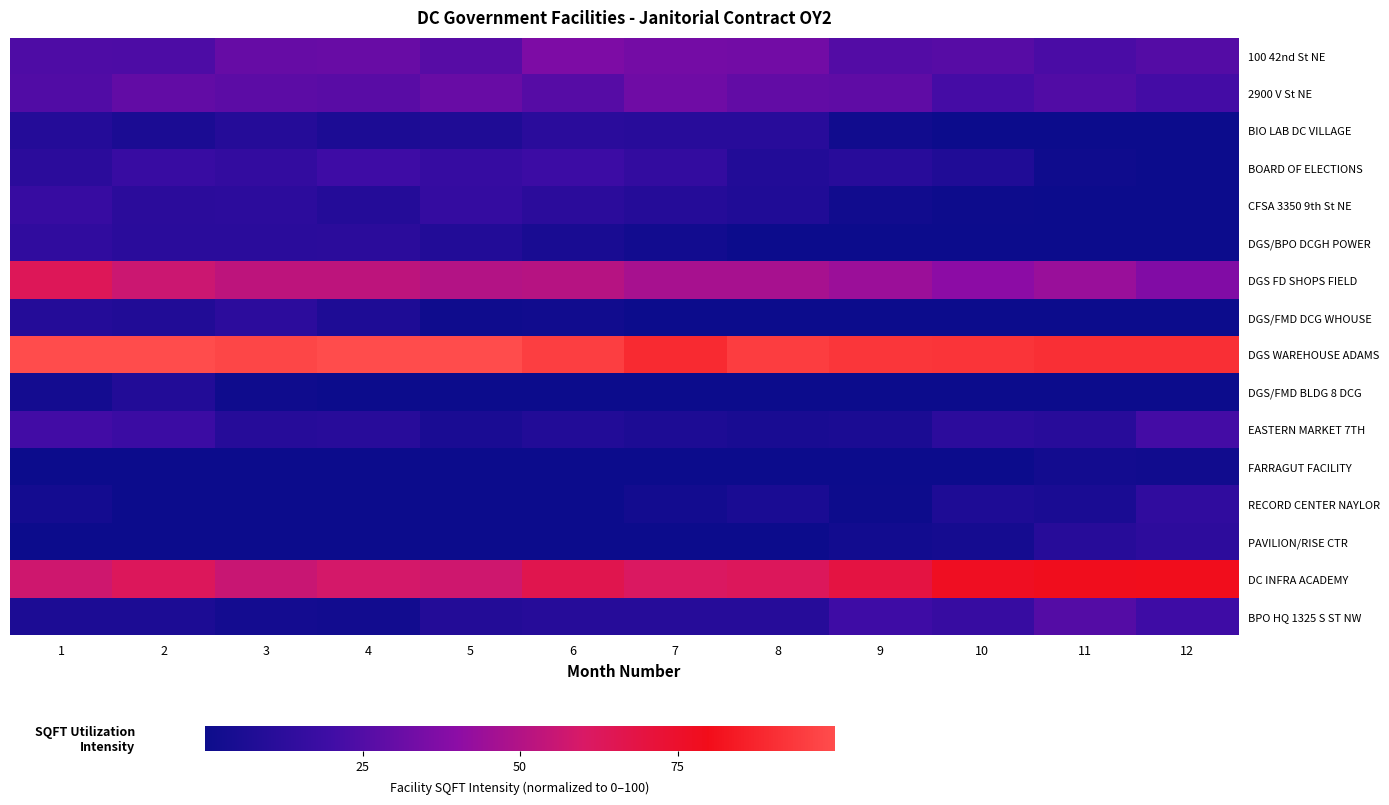

Reading left to right, what are all the values shown in this chart?

100 42nd St NE: 1=24.0	2=23.5	3=30.3	4=30.8	5=26.3	6=36.0	7=33.8	8=33.3	9=25.1	10=26.2	11=22.8	12=25.6
2900 V St NE: 1=24.8	2=29.1	3=27.5	4=26.8	5=30.8	6=25.9	7=32.7	8=29.2	9=28.2	10=21.6	11=24.9	12=21.4
BIO LAB DC VILLAGE: 1=9.7	2=6.0	3=10.1	4=6.6	5=7.7	6=12.1	7=11.1	8=11.1	9=2.1	10=0.0	11=0.0	12=0.0
BOARD OF ELECTIONS: 1=12.4	2=17.2	3=15.4	4=19.7	5=16.5	6=18.8	7=15.3	8=8.7	9=11.1	10=8.0	11=1.3	12=0.0
CFSA 3350 9th St NE: 1=16.9	2=12.1	3=12.6	4=9.7	5=15.8	6=12.3	7=10.1	8=8.0	9=2.0	10=0.6	11=0.0	12=0.0
DGS/BPO DCGH POWER: 1=14.2	2=12.0	3=11.9	4=12.2	5=8.7	6=5.2	7=2.4	8=0.0	9=0.0	10=0.0	11=0.0	12=0.0
DGS FD SHOPS FIELD: 1=63.6	2=56.3	3=52.8	4=52.8	5=50.2	6=51.0	7=47.2	8=47.0	9=43.8	10=39.9	11=43.4	12=37.2
DGS/FMD DCG WHOUSE: 1=9.7	2=8.6	3=12.6	4=7.3	5=1.4	6=2.1	7=0.0	8=0.0	9=0.0	10=0.0	11=0.0	12=0.0
DGS WAREHOUSE ADAMS: 1=100.0	2=100.0	3=97.9	4=100.0	5=100.0	6=95.7	7=89.4	8=95.2	9=92.8	10=92.5	11=90.9	12=91.0
DGS/FMD BLDG 8 DCG: 1=3.3	2=8.6	3=1.3	4=0.0	5=0.0	6=0.0	7=0.0	8=0.0	9=0.0	10=0.0	11=0.0	12=0.0
EASTERN MARKET 7TH: 1=20.7	2=18.5	3=10.2	4=11.1	5=5.5	6=8.8	7=6.8	8=5.3	9=6.1	10=12.8	11=11.0	12=21.3
FARRAGUT FACILITY: 1=0.0	2=0.0	3=0.0	4=0.0	5=0.0	6=0.0	7=0.0	8=0.0	9=0.0	10=0.0	11=3.1	12=2.3
RECORD CENTER NAYLOR: 1=3.3	2=0.0	3=0.0	4=0.0	5=0.0	6=0.0	7=3.0	8=5.6	9=0.5	10=7.4	11=5.8	12=14.1
PAVILION/RISE CTR: 1=0.0	2=0.0	3=0.0	4=0.0	5=0.0	6=0.0	7=0.0	8=0.0	9=2.6	10=3.6	11=10.9	12=13.0
DC INFRA ACADEMY: 1=57.4	2=62.7	3=55.8	4=58.6	5=57.4	6=66.2	7=60.9	8=62.5	9=69.3	10=77.5	11=78.8	12=79.1
BPO HQ 1325 S ST NW: 1=6.5	2=6.3	3=3.2	4=2.5	5=9.1	6=10.5	7=10.4	8=10.5	9=19.7	10=17.1	11=25.5	12=19.6